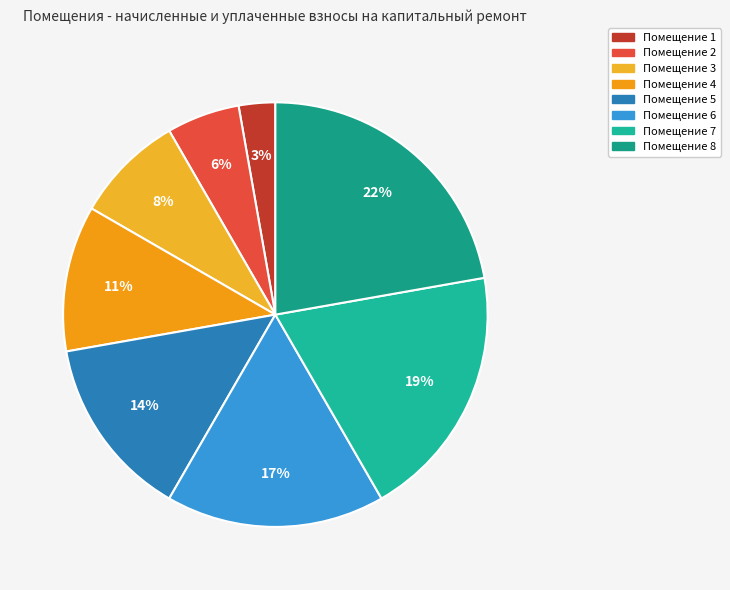

Which category has the smallest portion of the pie?

1